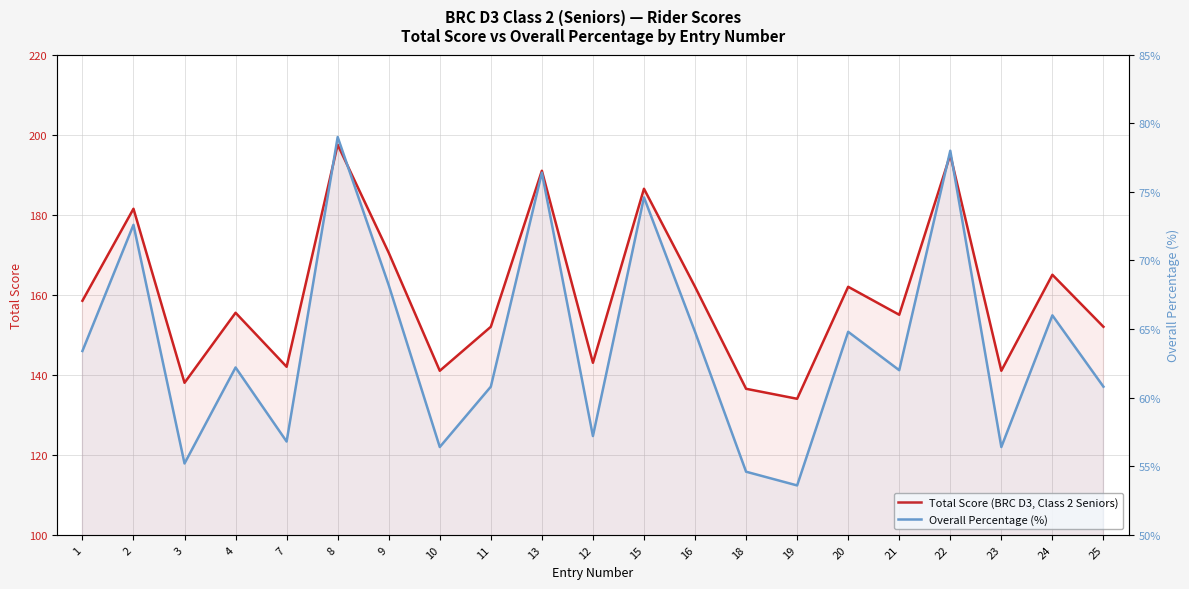

Which series has the widest spread of values?

Total Score (BRC D3, Class 2 Seniors)